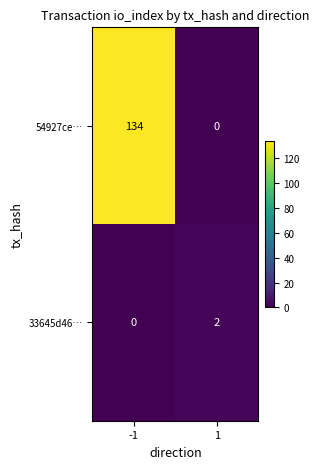

Is it true that 33645d46… equals 2 at 1?

True